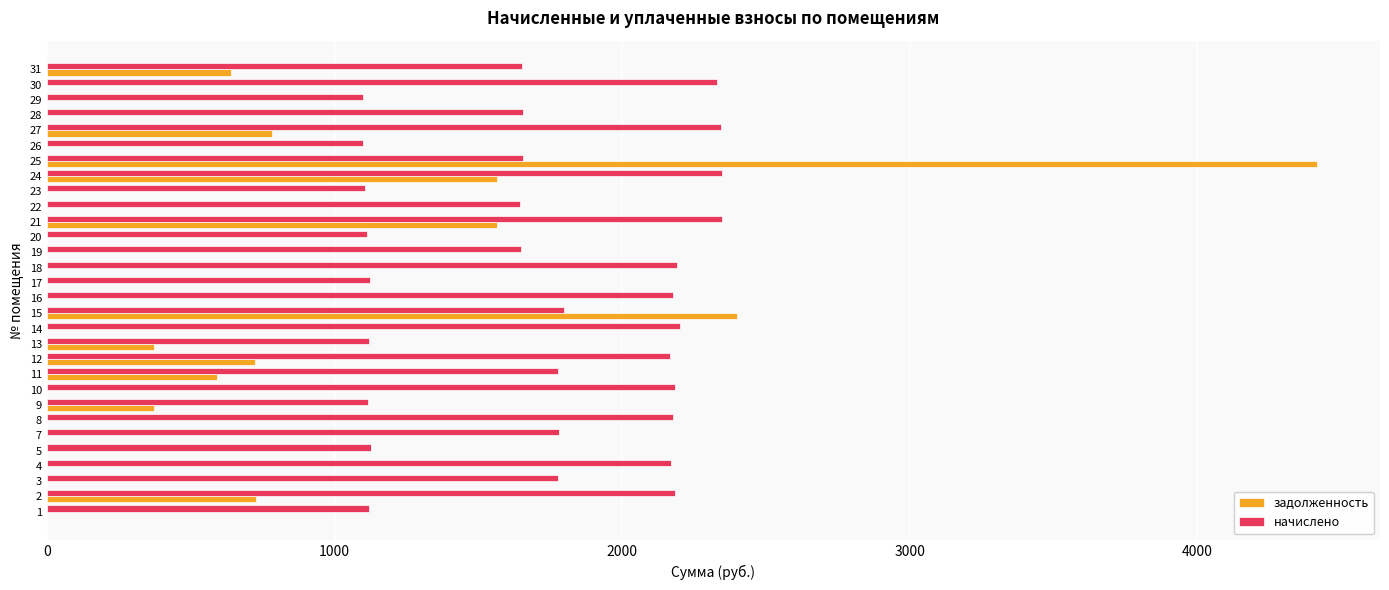

Between 1 and 4, which series saw the biggest shift?

начислено